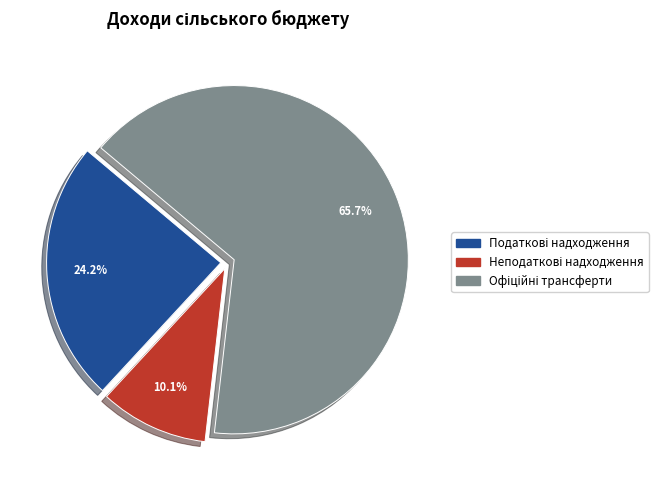

Is there any slice that represents more than half of the pie?

Yes